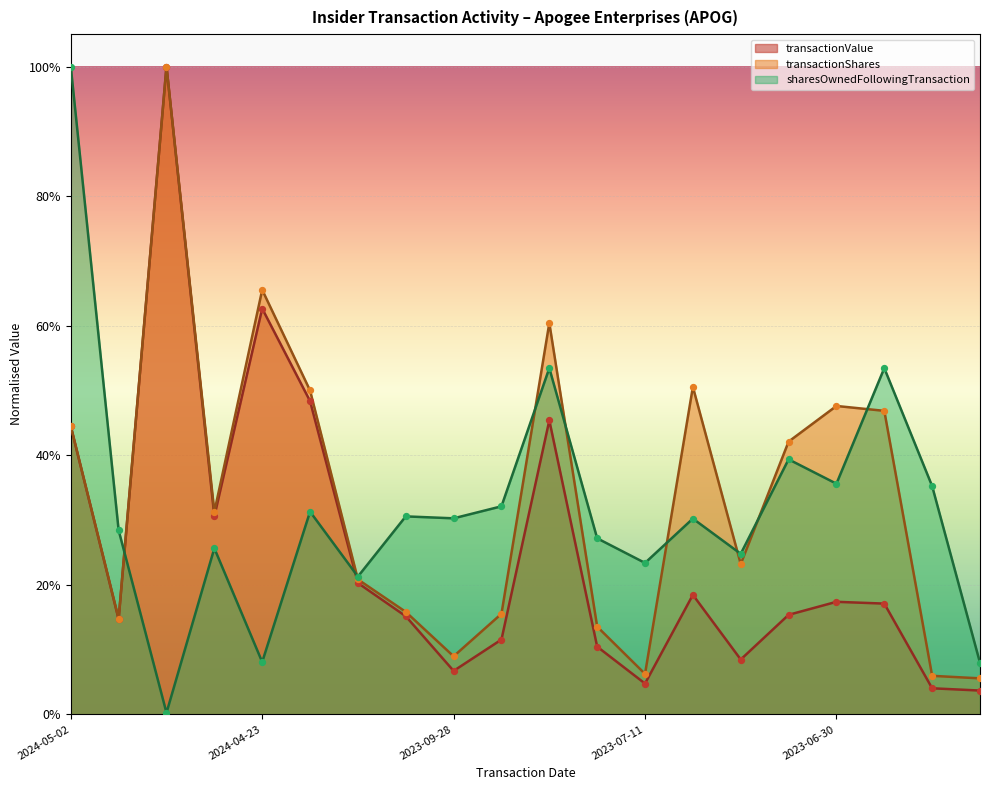

At how many categories does at least one series exceed 0?

20